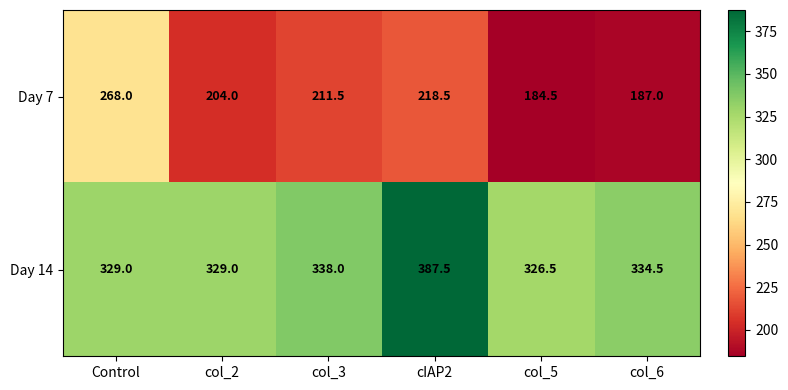

Which category has the lowest value in the Day 14 series?

col_5